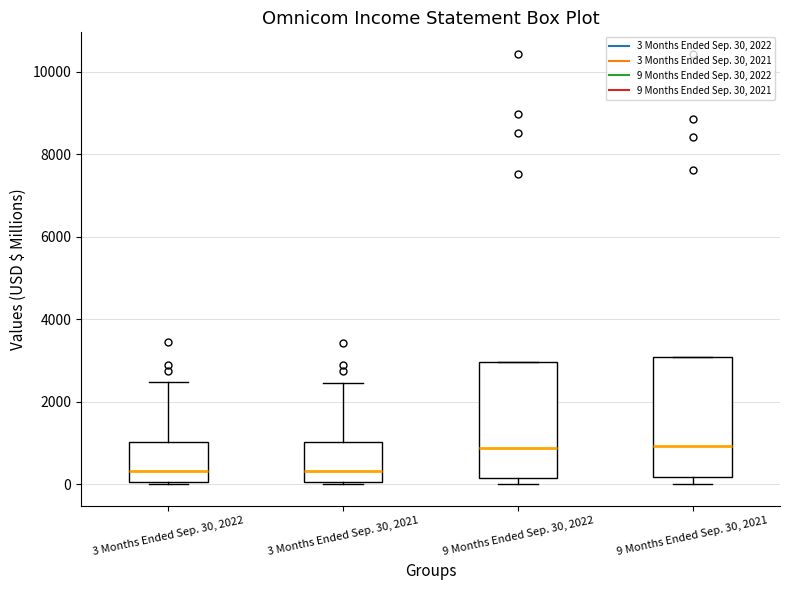

Reading left to right, read every box against the y-axis: the position of its median line, the range the box covers, and the ends of its whiskers. The values are not printed on the chart, so give them approximately, as read against the axis.

3 Months Ended Sep. 30, 2022: median 400, box 0 to 1000, whiskers 0 to 2400
3 Months Ended Sep. 30, 2021: median 400, box 0 to 1000, whiskers 0 to 2400
9 Months Ended Sep. 30, 2022: median 800, box 200 to 3000, whiskers 0 to 3000
9 Months Ended Sep. 30, 2021: median 1000, box 200 to 3000, whiskers 0 to 3000